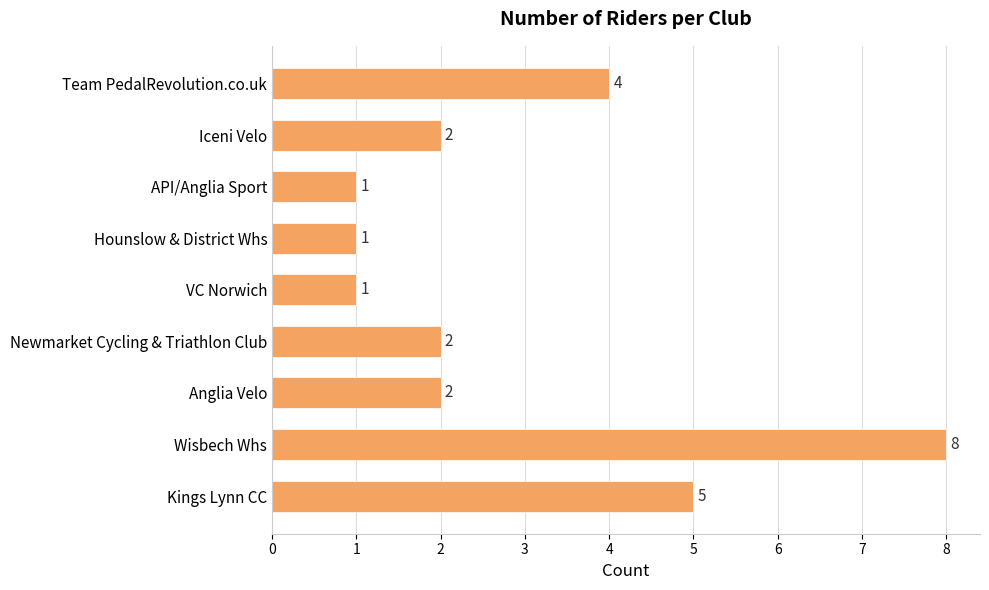

How many values are below 2?

3